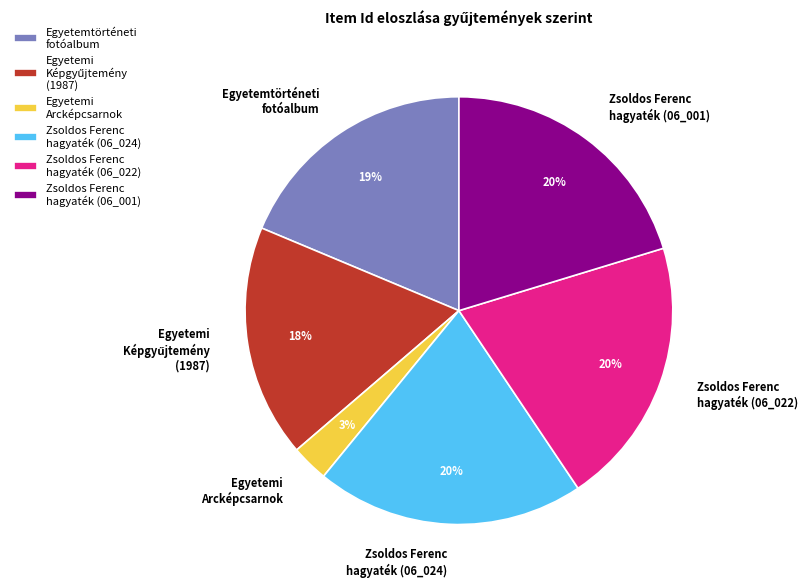

Does any single category account for the majority?

No